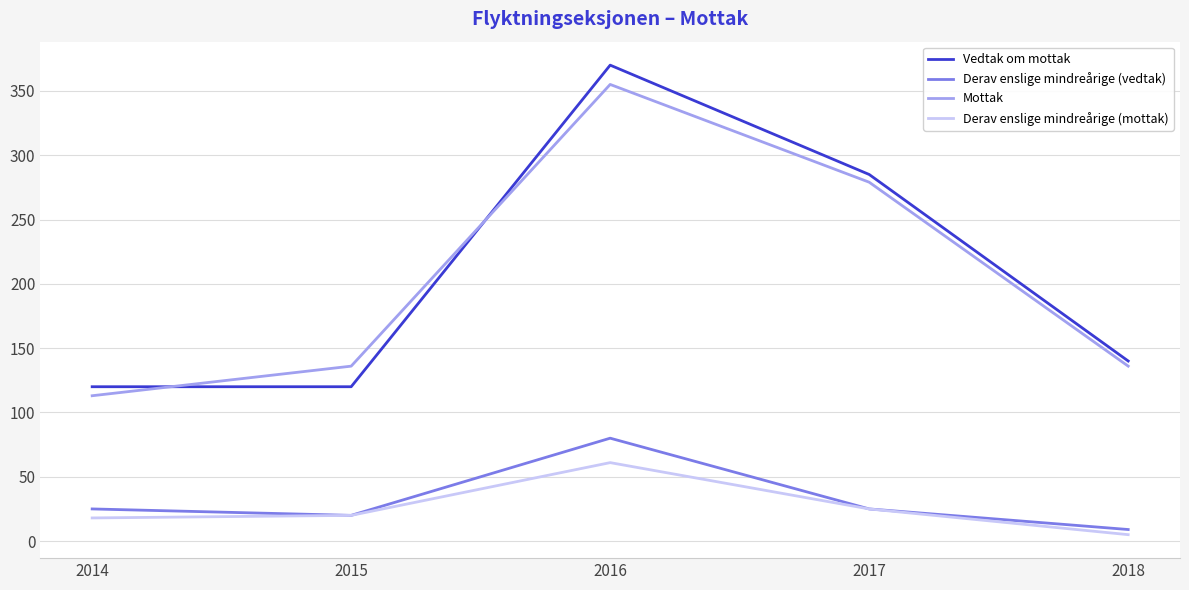

What is the sum of the Derav enslige mindreårige (vedtak) values at 2018 and 2017?

34